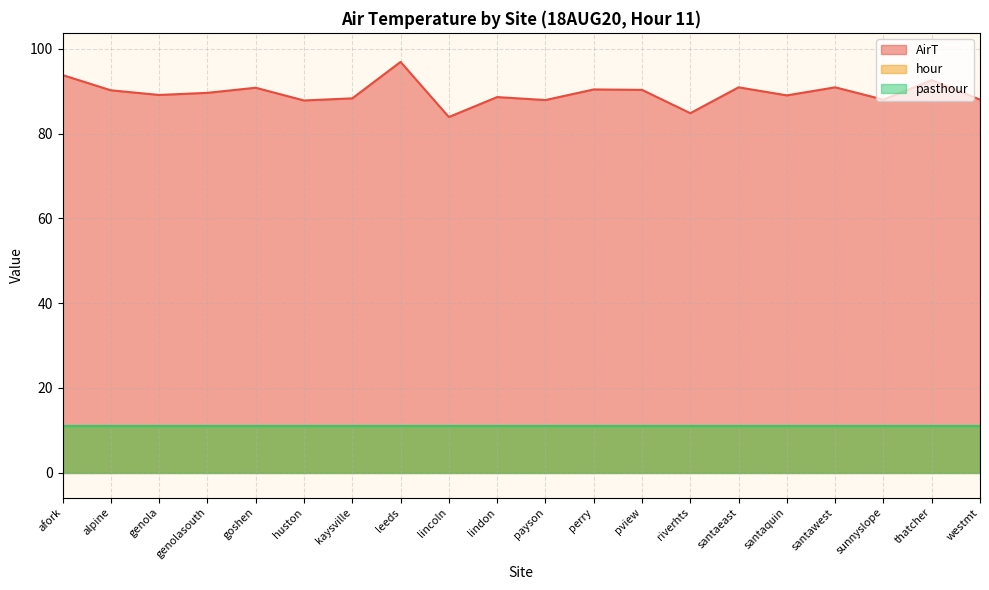

How many data points in AirT are less than 89?

8